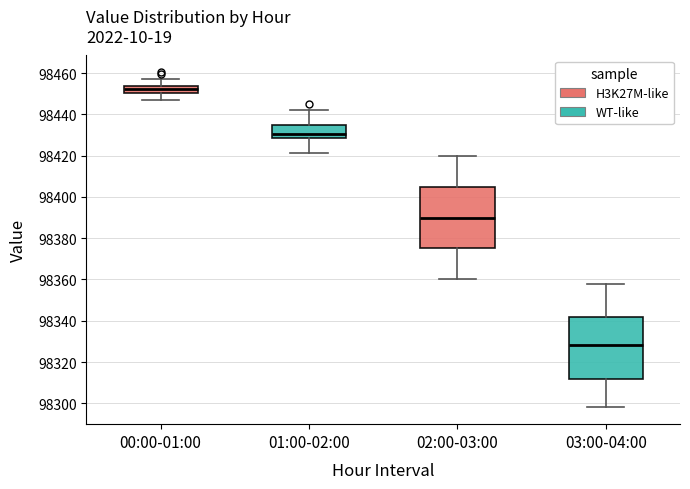

Reading left to right, transcribe this box plot: for each box, give where its median line is, the range the box spans, and where its two whiskers end, as read against the y-axis. The values are not printed on the chart, so give them approximately, as read against the axis.

00:00-01:00: median 98452, box 98450 to 98454, whiskers 98448 to 98458
01:00-02:00: median 98430, box 98428 to 98436, whiskers 98422 to 98442
02:00-03:00: median 98390, box 98376 to 98406, whiskers 98360 to 98420
03:00-04:00: median 98328, box 98312 to 98342, whiskers 98298 to 98358